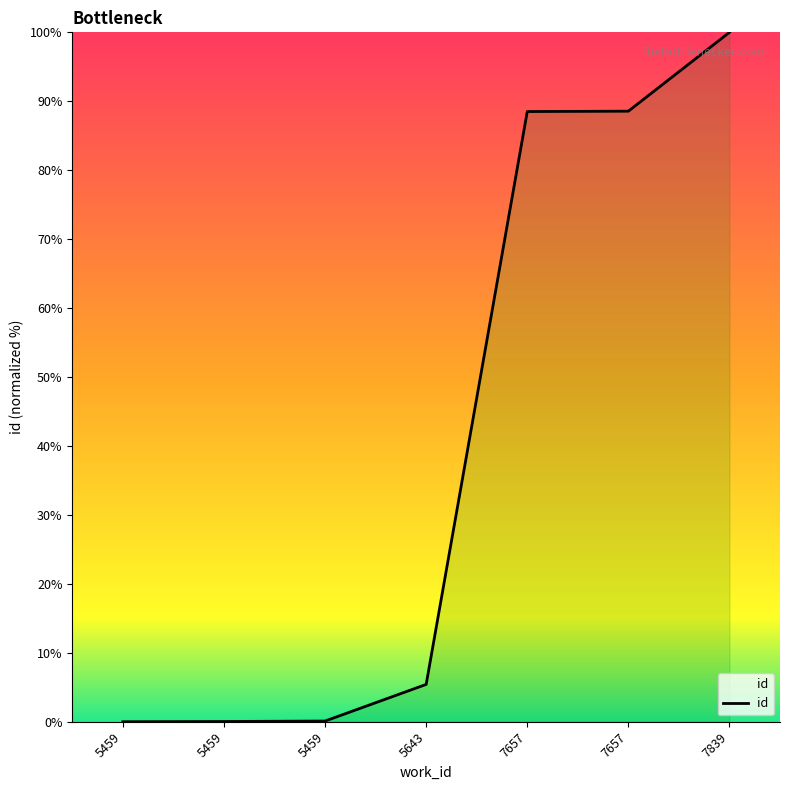

The value at 5643 is 5.4. True or false?

True